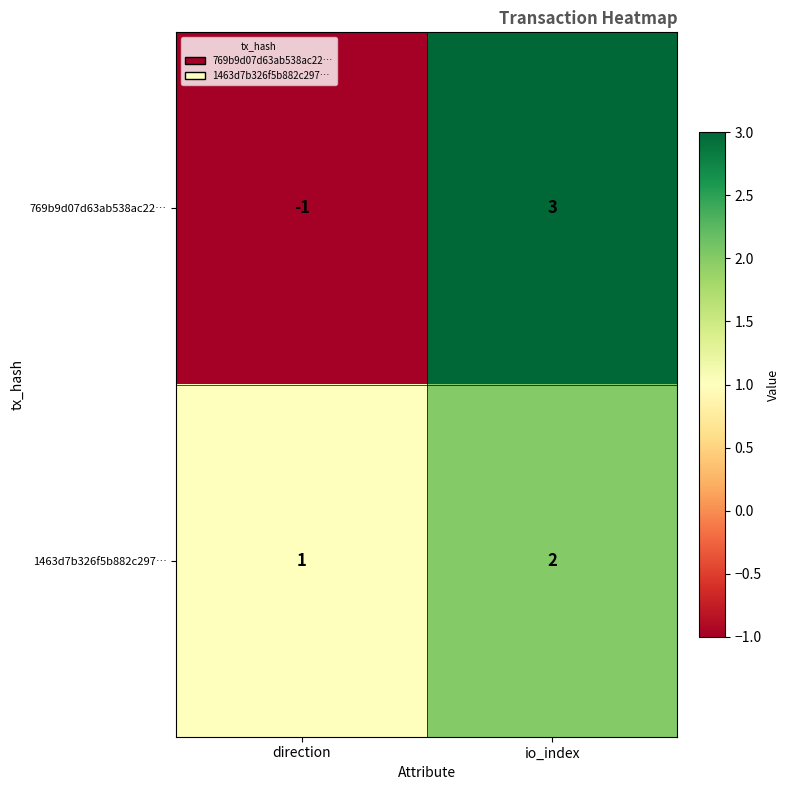

At which category is the sum across all series the highest?

io_index